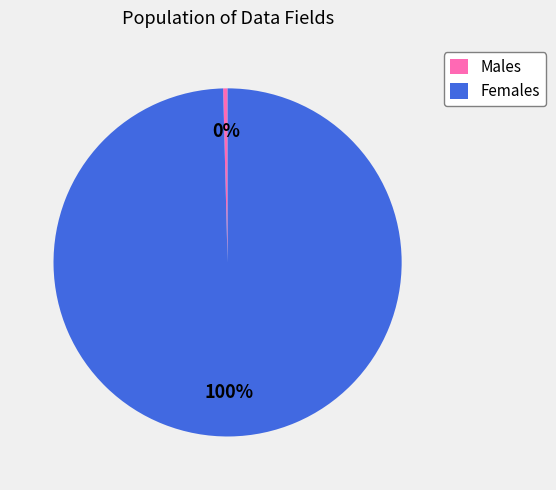

Which category accounts for the majority?

Females